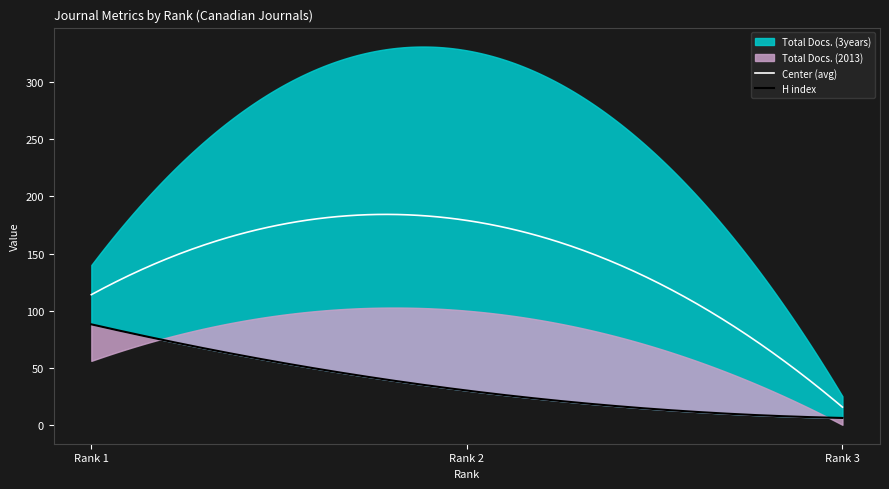

What is the difference between the Total Docs. (2013) values at 2 and 3?

100